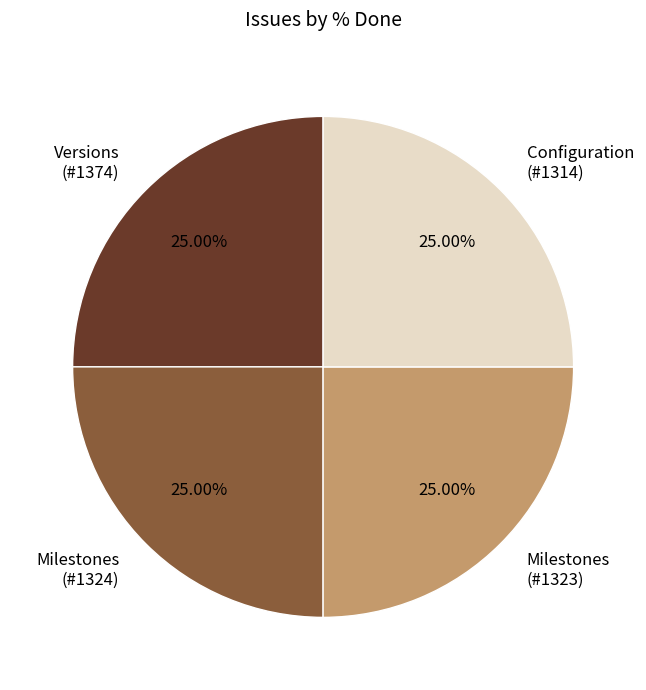

Does Milestones (#1323) represent more than half of the total?

No